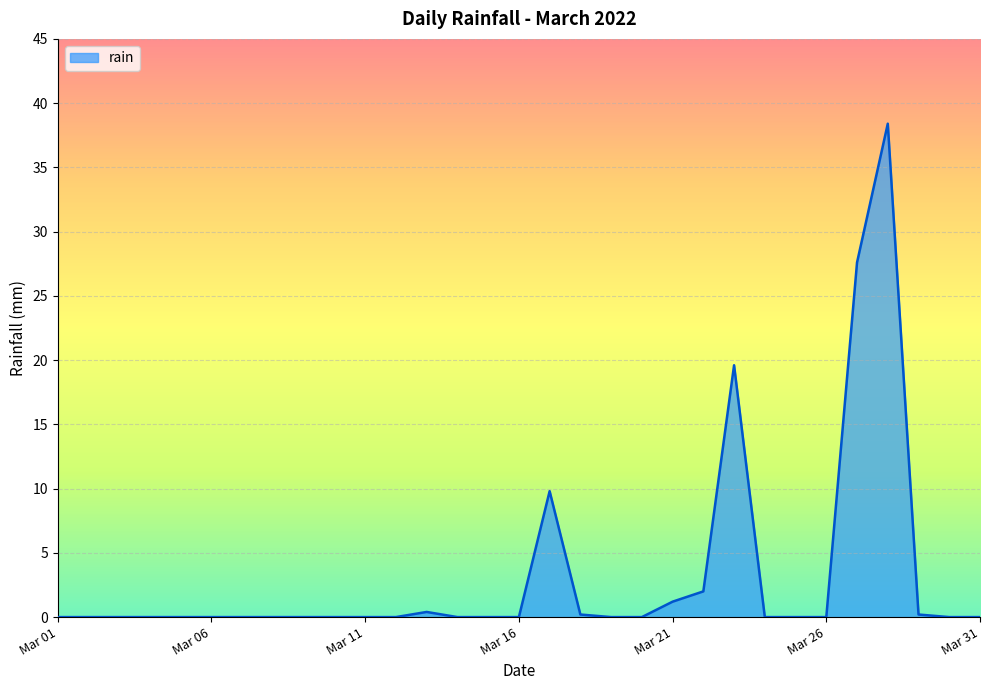

What is the greatest value displayed?

38.4